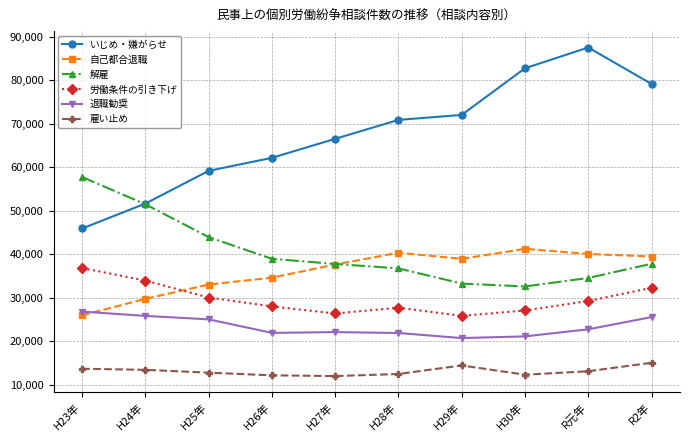

How many categories are shown in the chart?

10